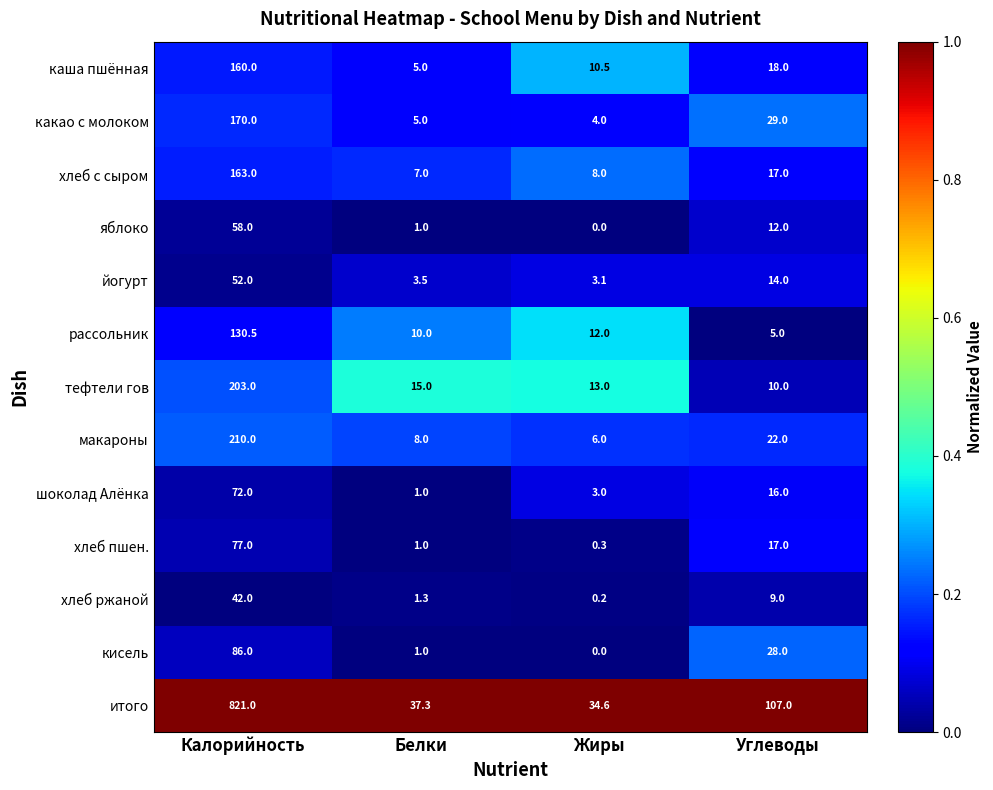

List the series in order of their peak value, lowest first.

хлеб ржаной, йогурт, яблоко, шоколад Алёнка, хлеб пшен., кисель, рассольник, каша пшённая, хлеб с сыром, какао с молоком, тефтели гов, макароны, итого